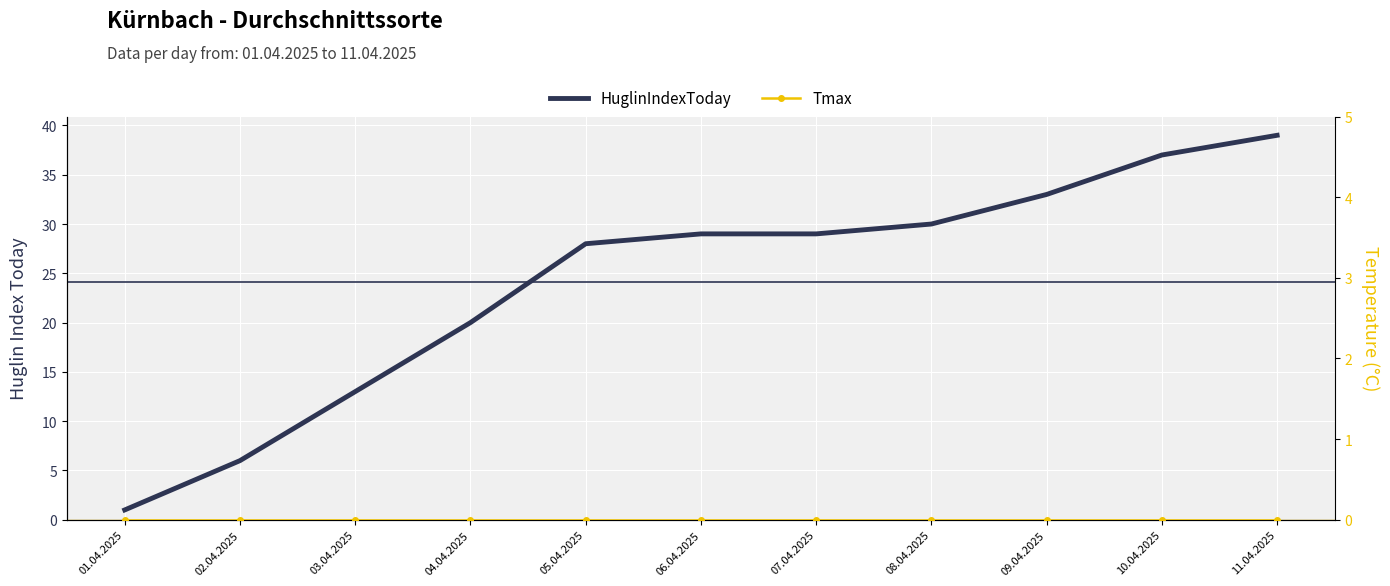

True or false: Tmax and HuglinIndexToday intersect in this chart.

False